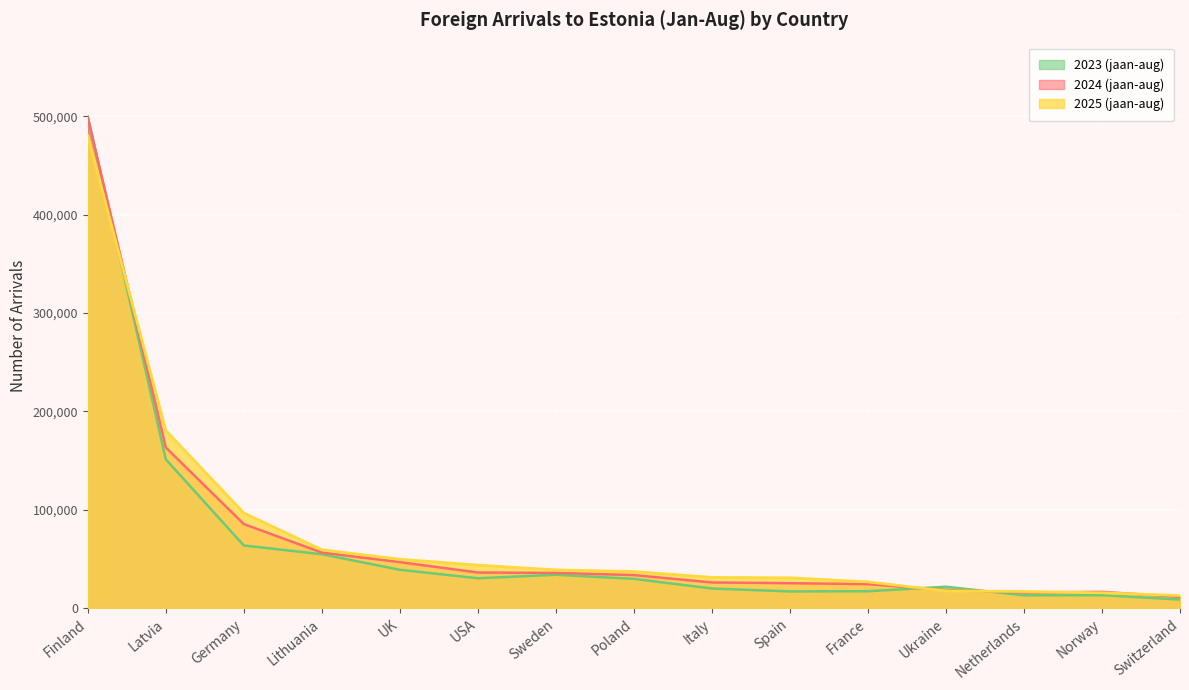

Count the number of categories in the chart.

15